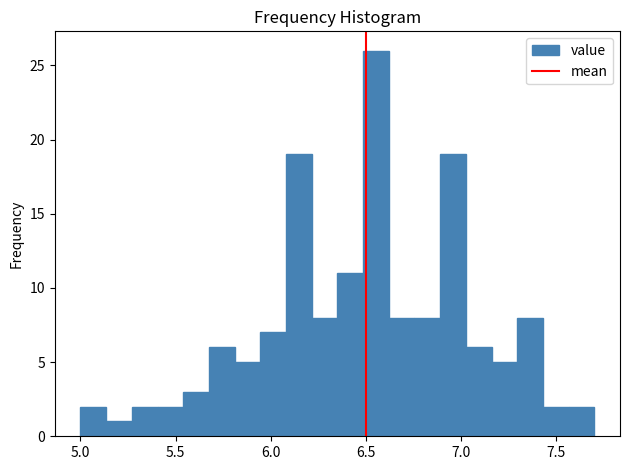

Around what value on the x-axis is the tallest bar? Give the approximate position of its centre, as read against the axis.

6.55